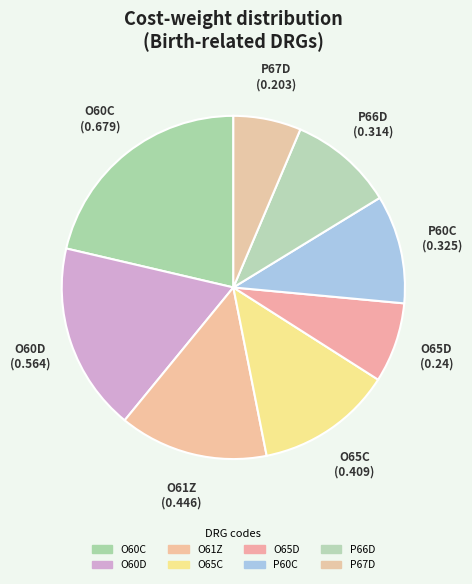

The O60C slice represents 35% of the pie. True or false?

False